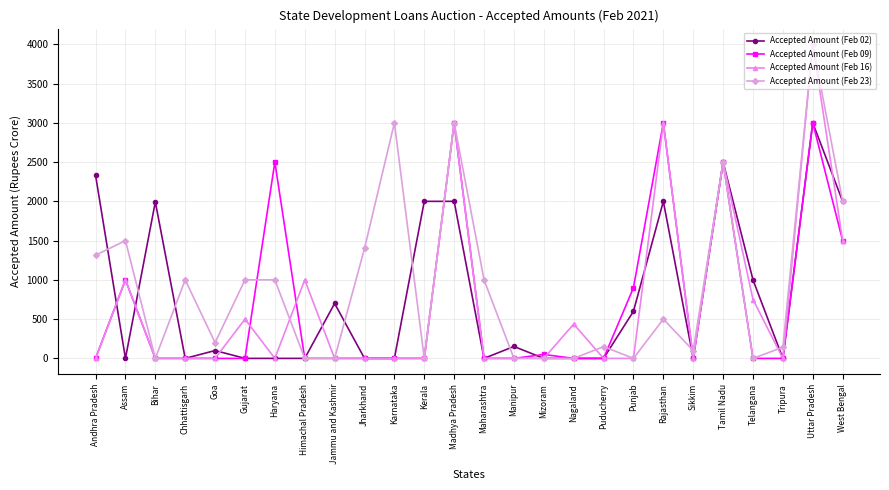

What is the sum of the Accepted Amount (Feb 23) values at Gujarat and Assam?

2500